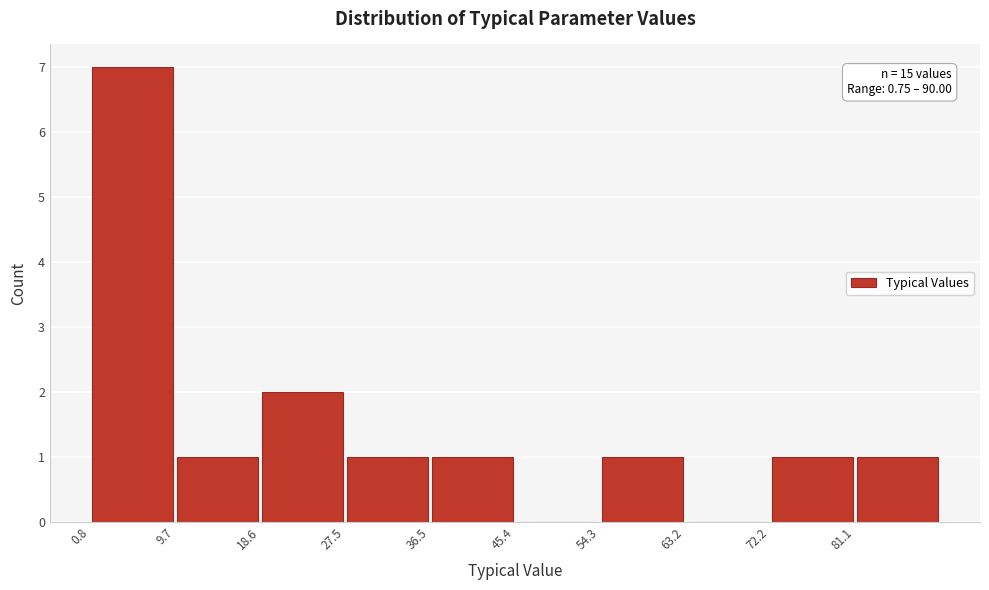

Over which range of the x-axis is the bar tallest?

1 to 10